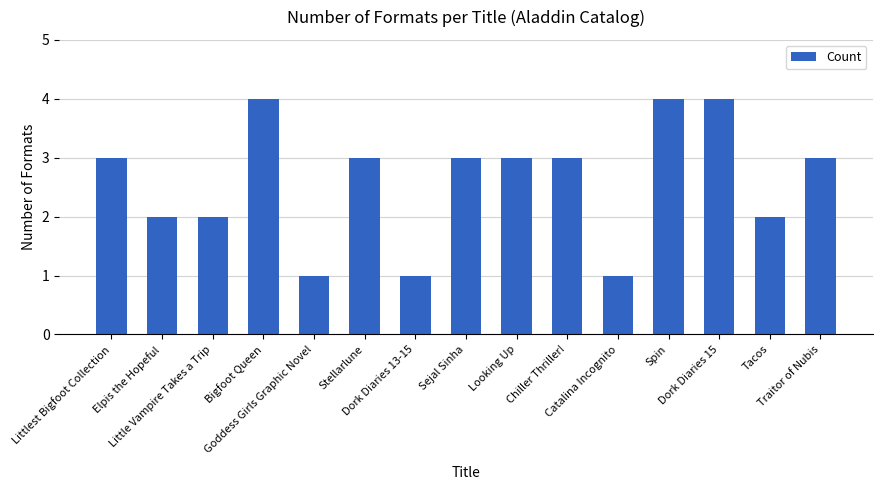

What is the change in value from Littlest Bigfoot Collection to Tacos?

-1